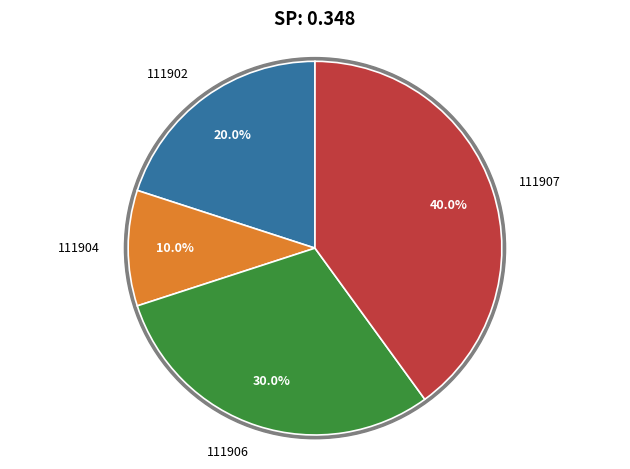

Which category has the biggest portion of the pie?

111907